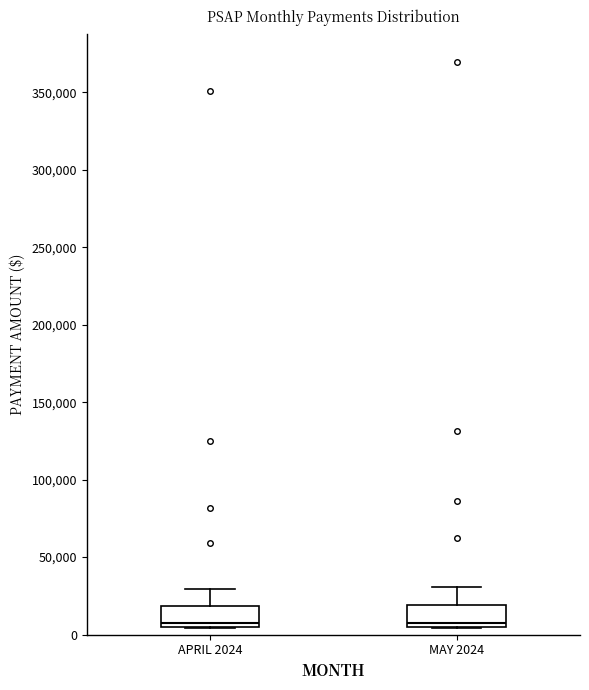

Reading left to right, read every box against the y-axis: the position of its median line, the range the box covers, and the ends of its whiskers. The values are not printed on the chart, so give them approximately, as read against the axis.

APRIL 2024: median 5000 (just above the box's lower edge), box 5000 to 20000, whiskers 5000 to 30000
MAY 2024: median 10000, box 5000 to 20000, whiskers 5000 to 30000